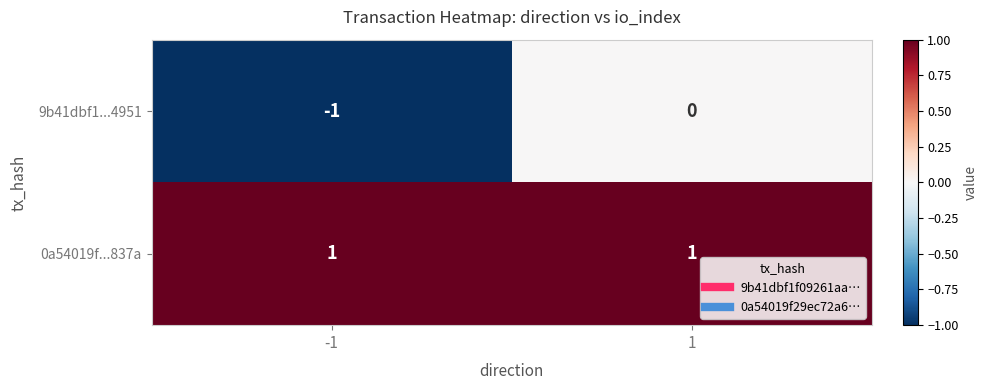

The value of 0a54019f...837a at 1 is 1. True or false?

True